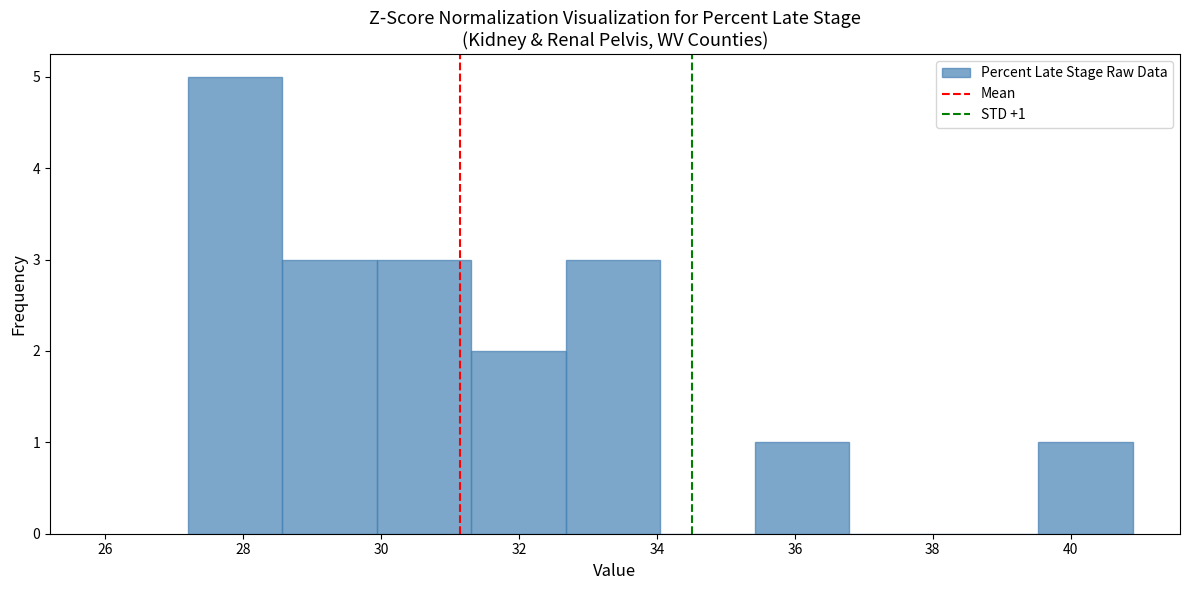

Which range on the x-axis has the tallest bar?

27.2 to 28.6